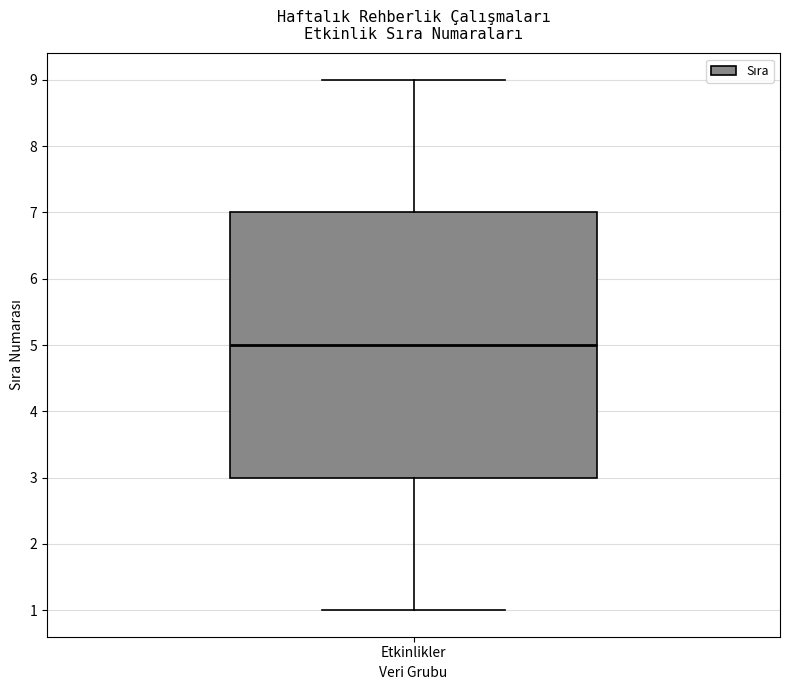

Where is the lower edge of the box for Etkinlikler on the y-axis? The values are not printed on the chart, so give them approximately, as read against the axis.

3